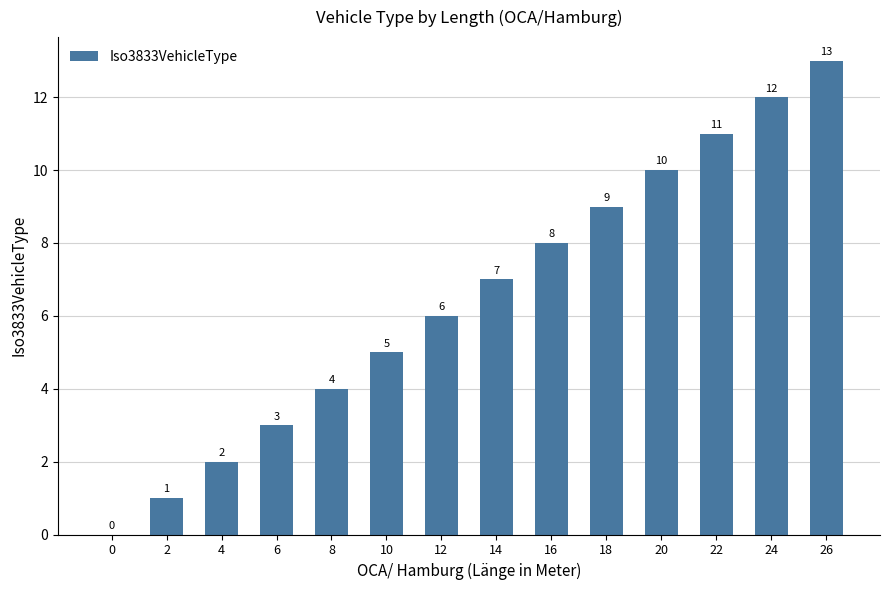

Which has a higher value, 6 or 0?

6